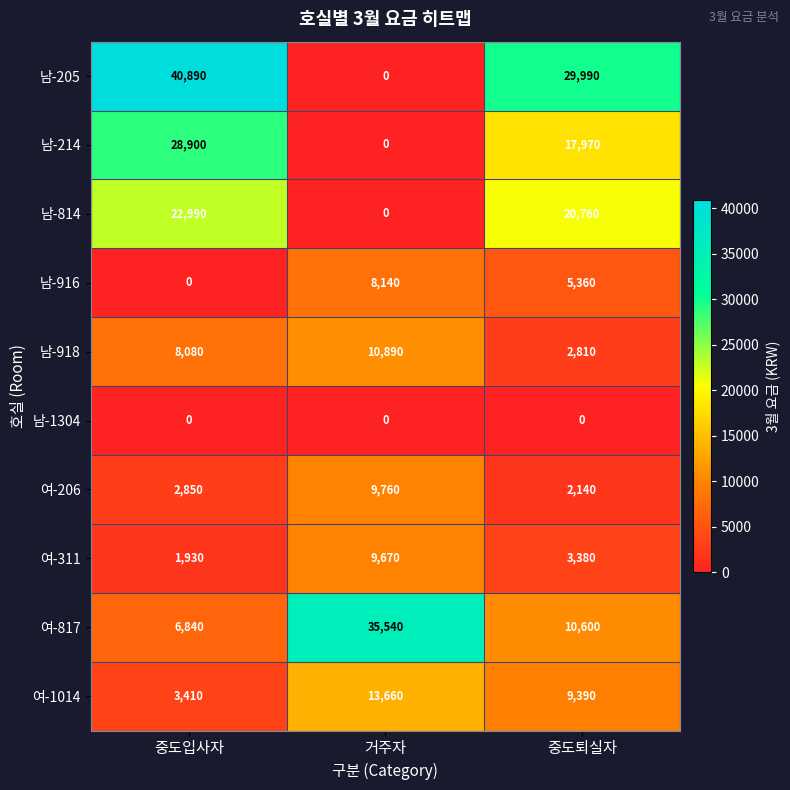

What is the average value of the 남-205 series?

23627